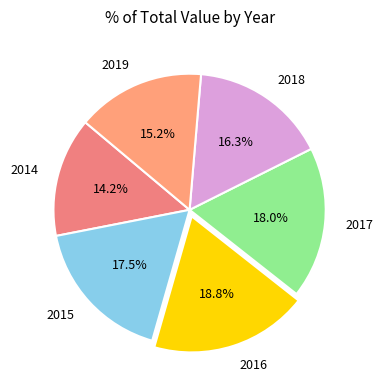

Is the sum of 2018 and 2014 greater than half?

No